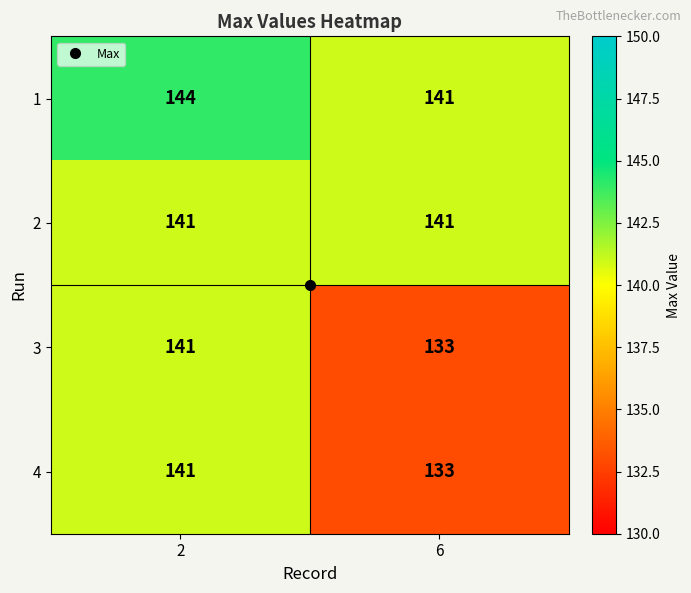

What is the spread (max minus min) of values at 2?

3